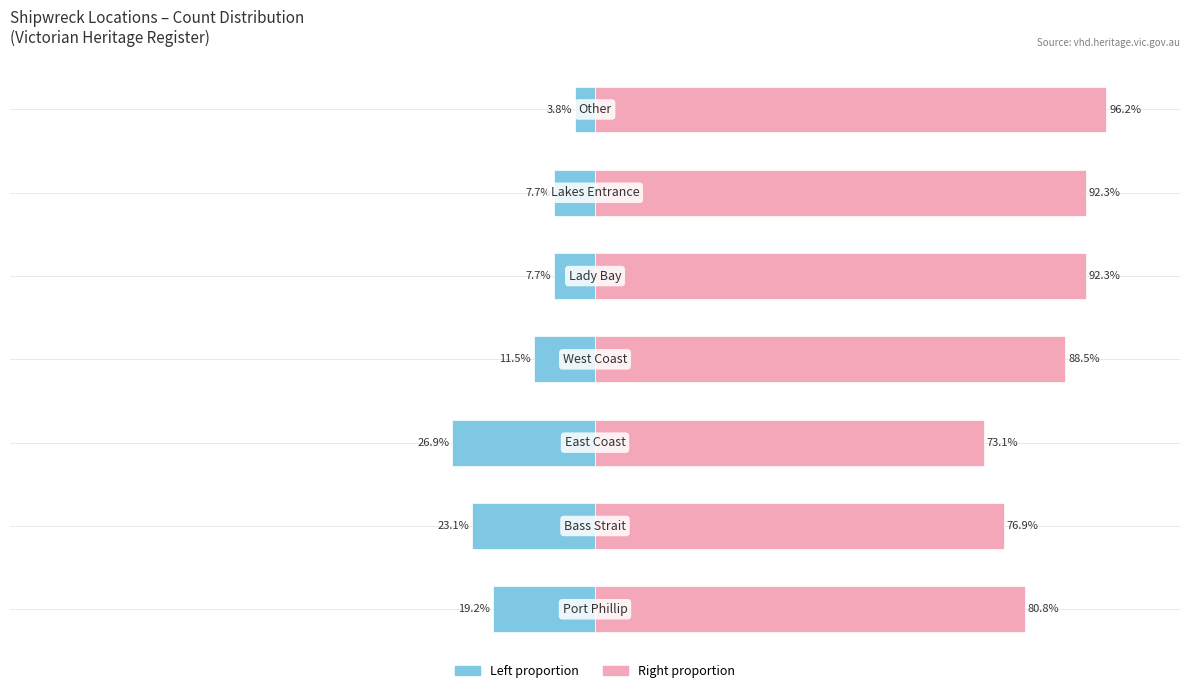

The value of Count (right) at 4 is 92.3. True or false?

True